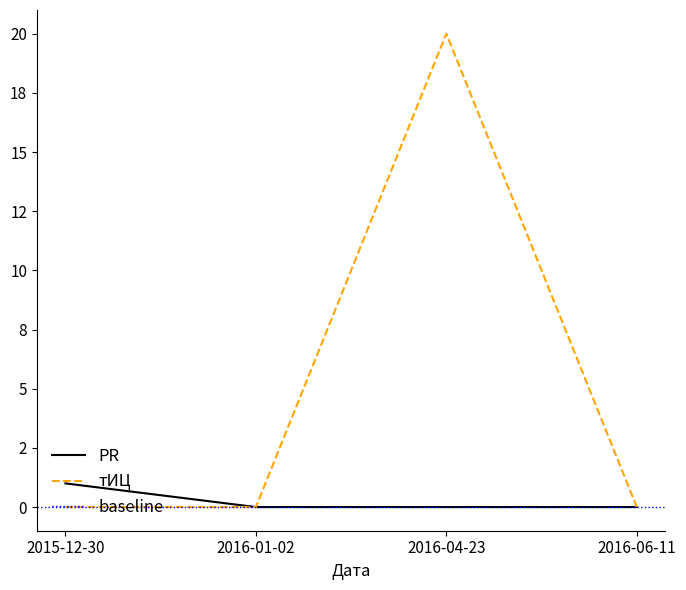

What is the label of the 3rd point from the left?

2016-04-23